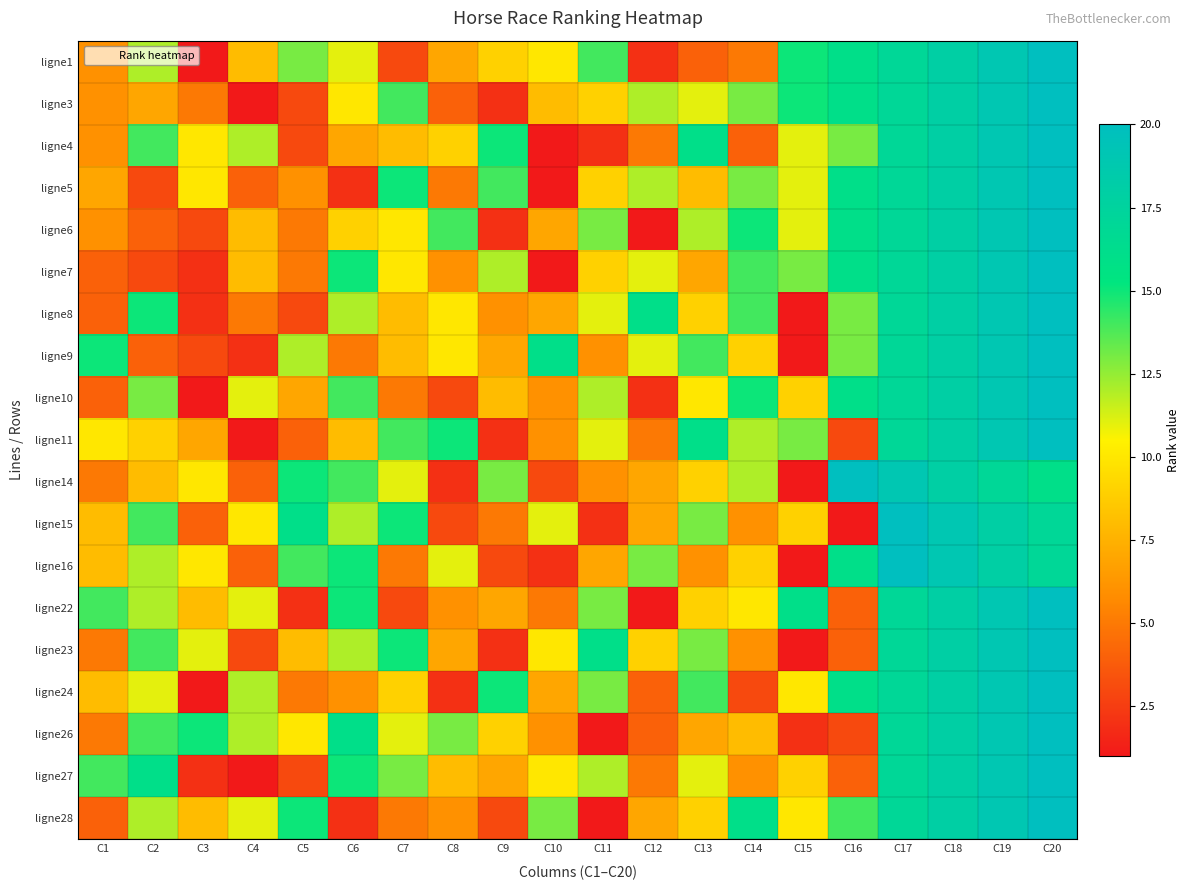

List the series in order of their peak value, highest first.

ligne1, ligne3, ligne4, ligne5, ligne6, ligne7, ligne8, ligne9, ligne10, ligne11, ligne14, ligne15, ligne16, ligne22, ligne23, ligne24, ligne26, ligne27, ligne28